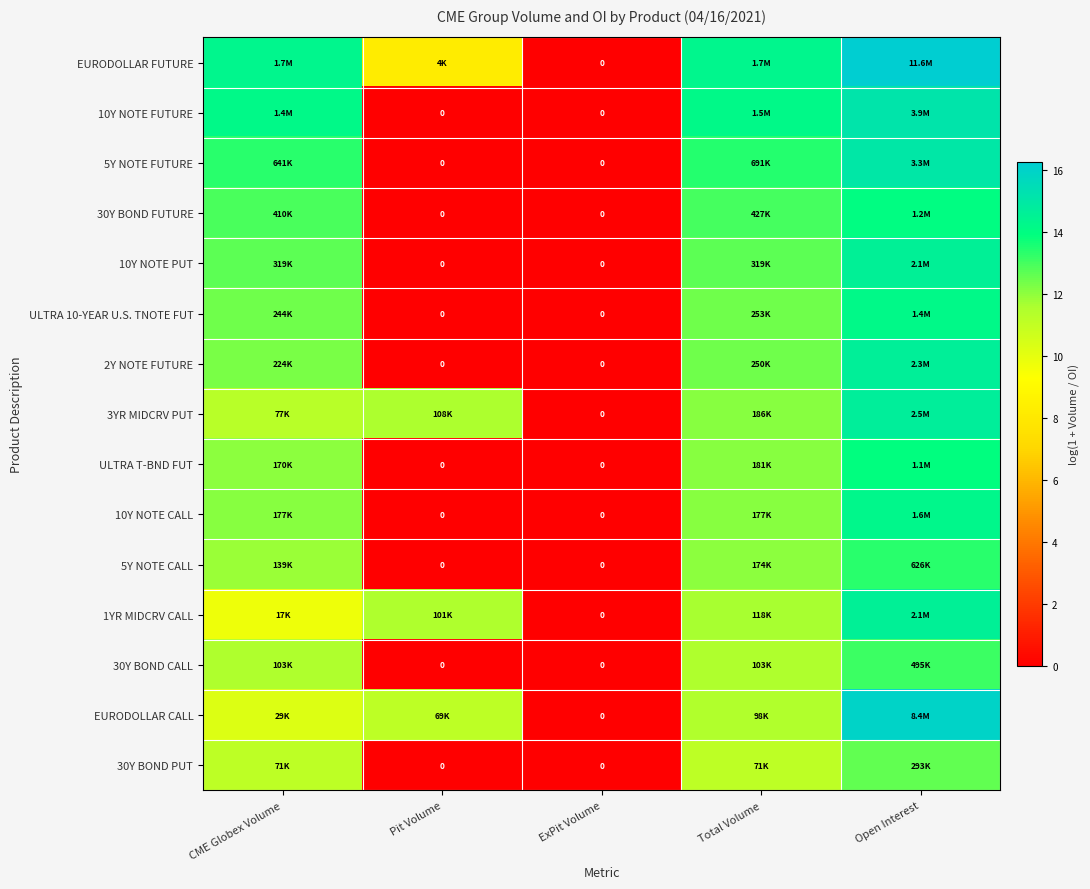

What is the maximum value shown in the chart?

16.3